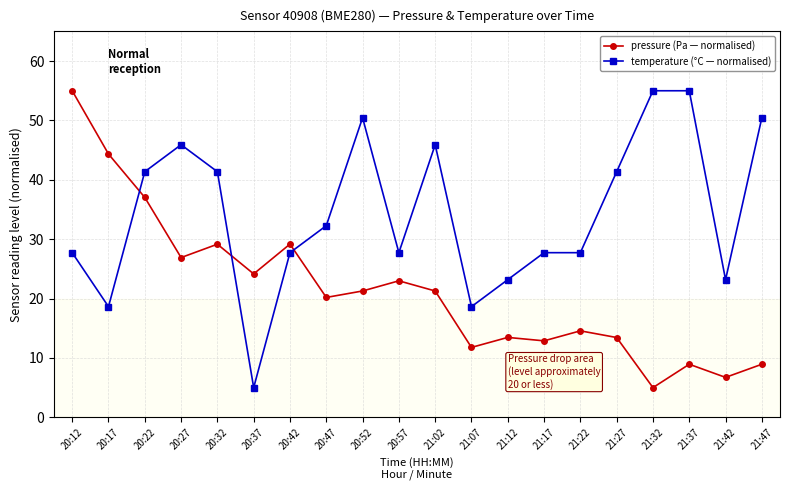

At which category is the sum across all series the highest?

20:12